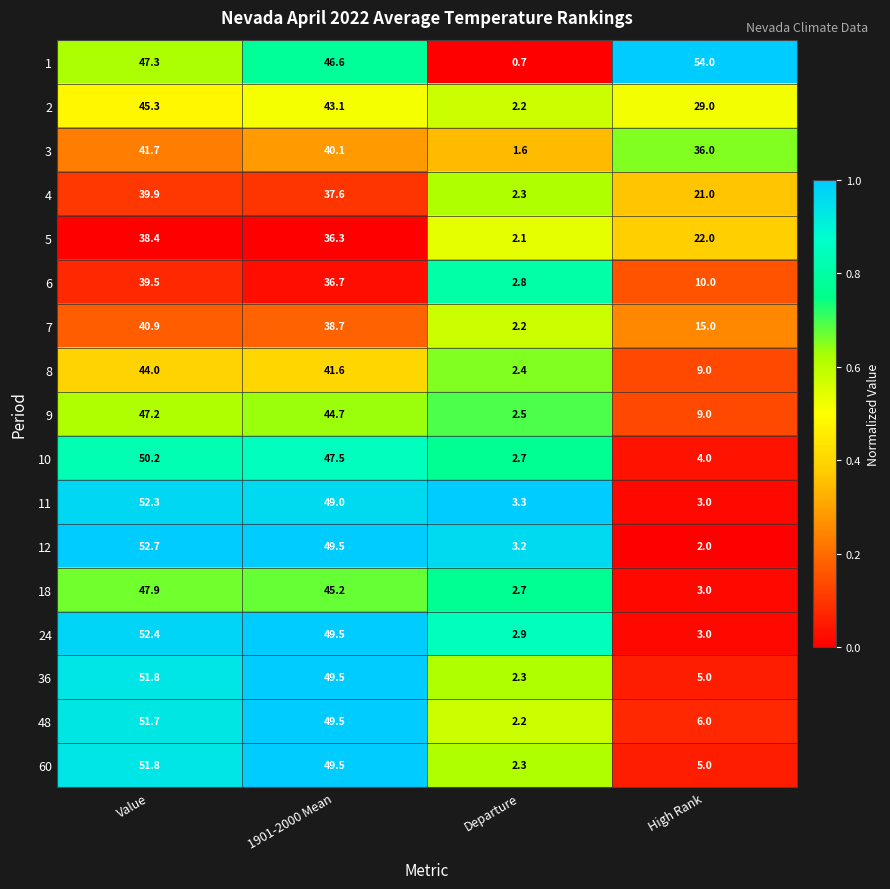

The 8 series shows 66.9 at 1901-2000 Mean. True or false?

False